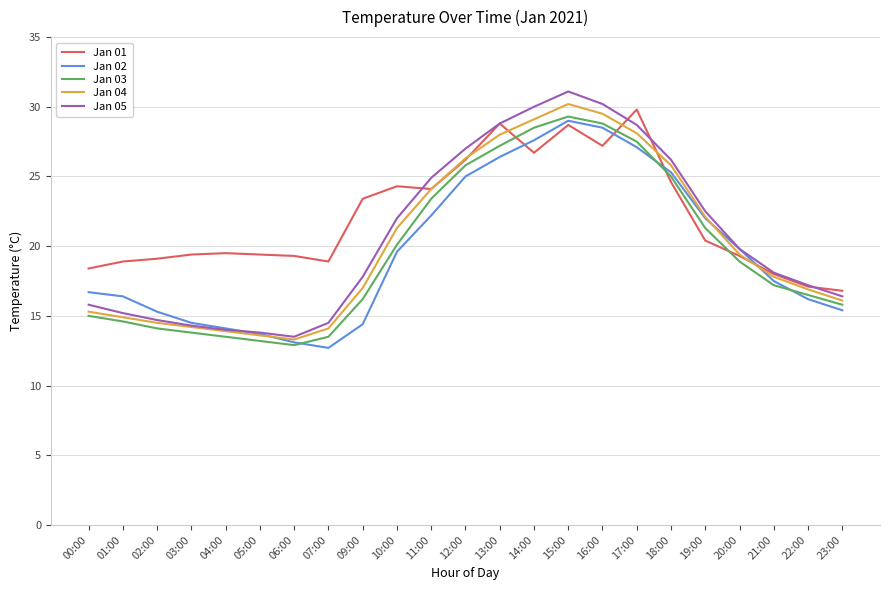

Which category has the highest value in the Jan 05 series?

15:00